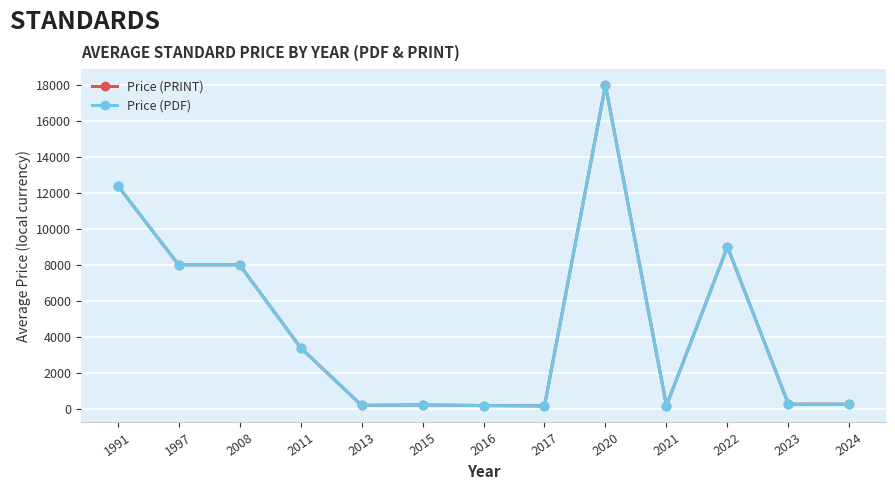

How many lines are shown in the chart?

2